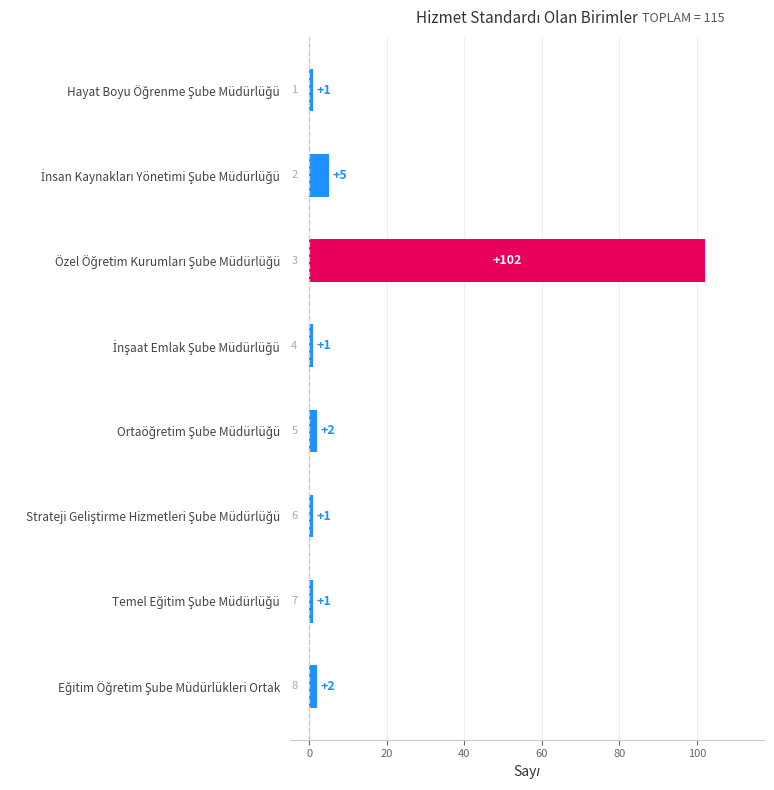

What is the value of the 8th bar from the top?

2